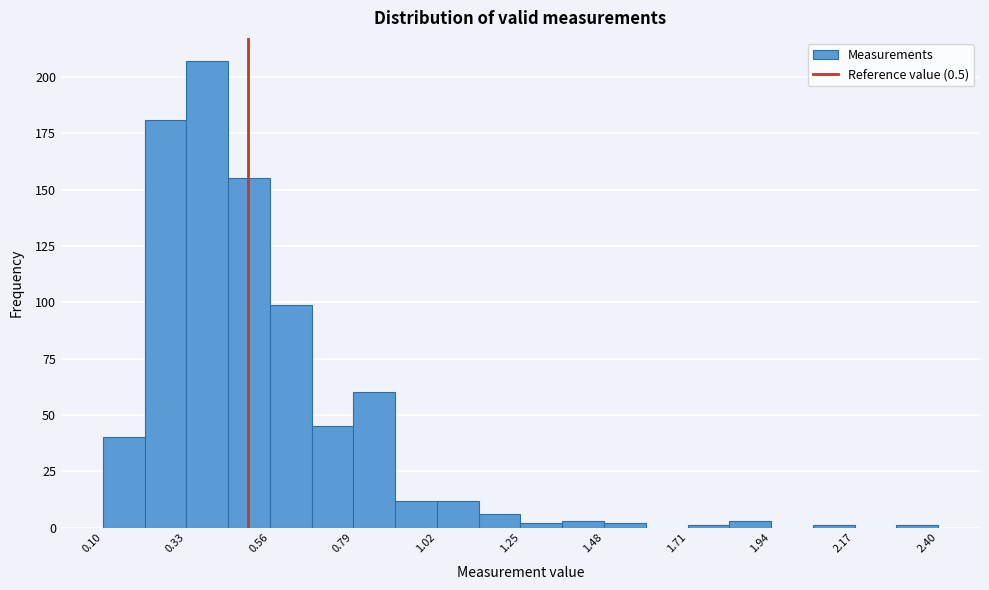

Around what value on the x-axis is the tallest bar? Give the approximate position of its centre, as read against the axis.

0.40